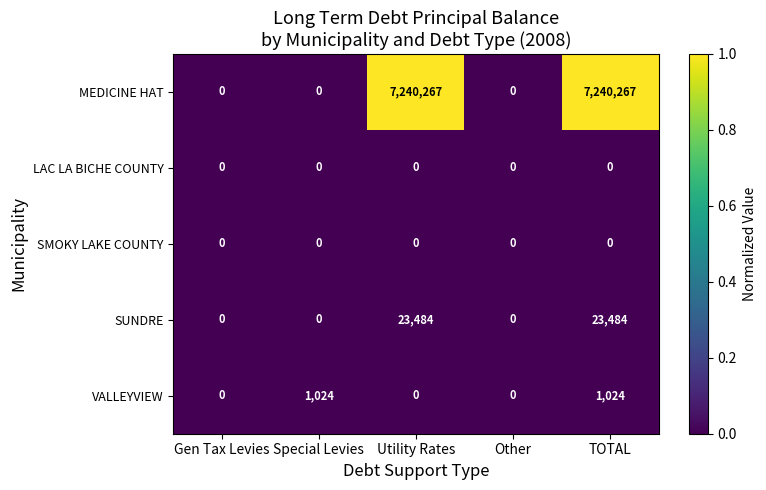

The value of SUNDRE at Utility Rates is 37378. True or false?

False